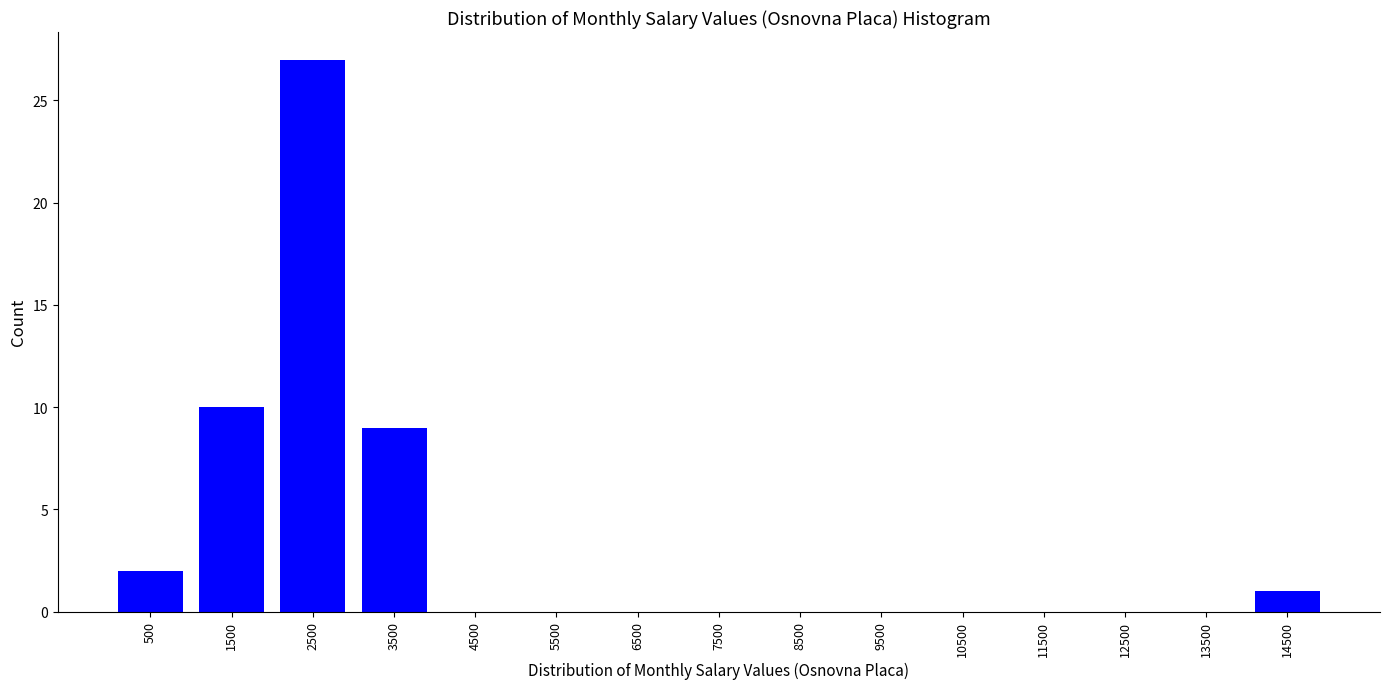

Reading left to right, what are all the values shown in this chart?

500=2	1500=10	2500=27	3500=9	4500=0	5500=0	6500=0	7500=0	8500=0	9500=0	10500=0	11500=0	12500=0	13500=0	14500=1